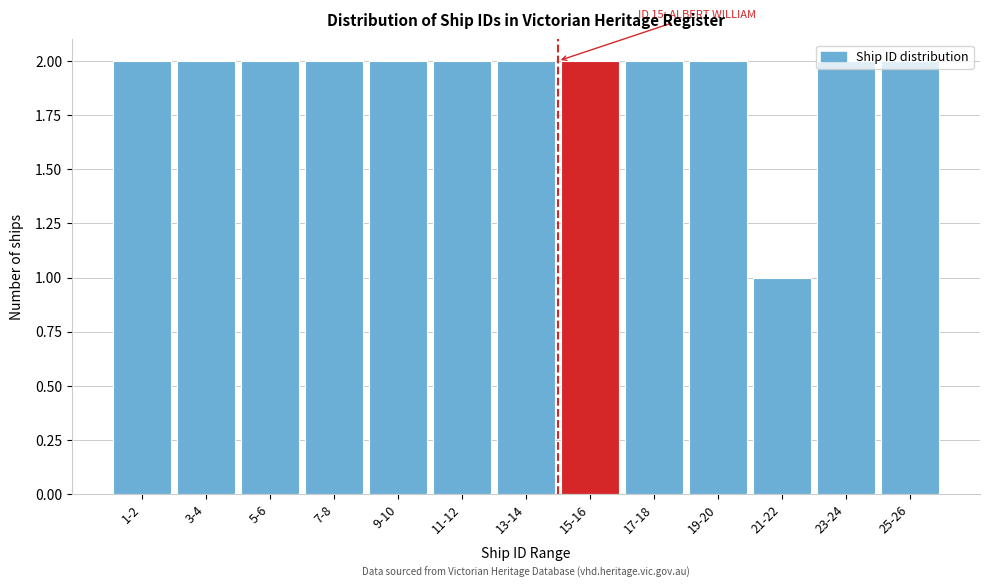

What is the value of the 4th bar from the left?

2